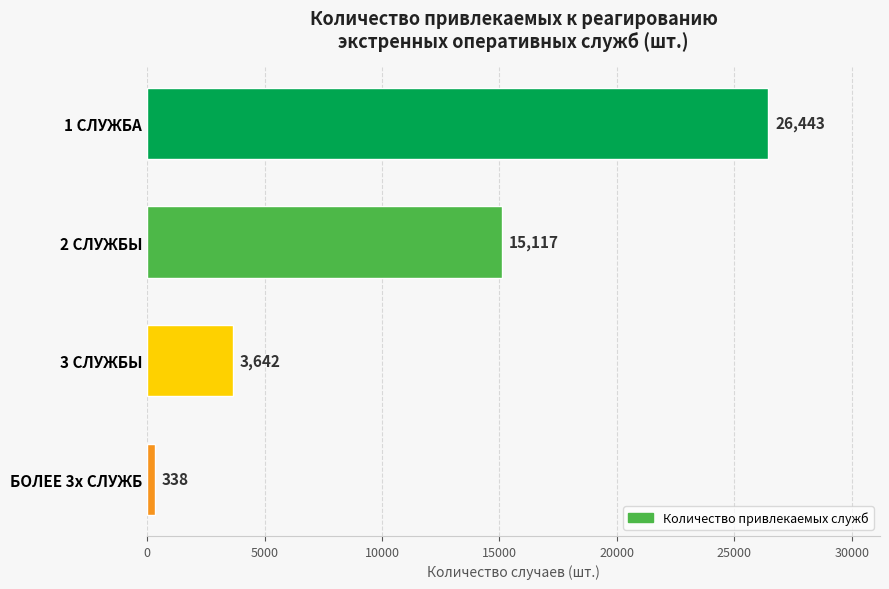

Reading bottom to top, transcribe all the data shown in this chart.

БОЛЕЕ 3х СЛУЖБ=338	3 СЛУЖБЫ=3642	2 СЛУЖБЫ=15117	1 СЛУЖБА=26443